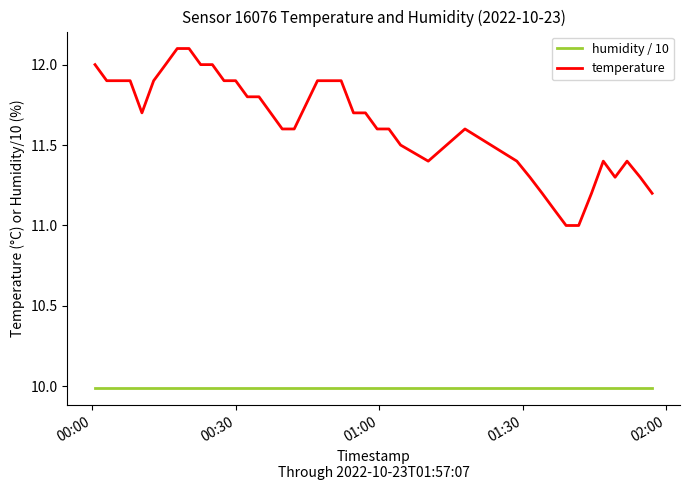

True or false: temperature and humidity / 10 intersect in this chart.

False